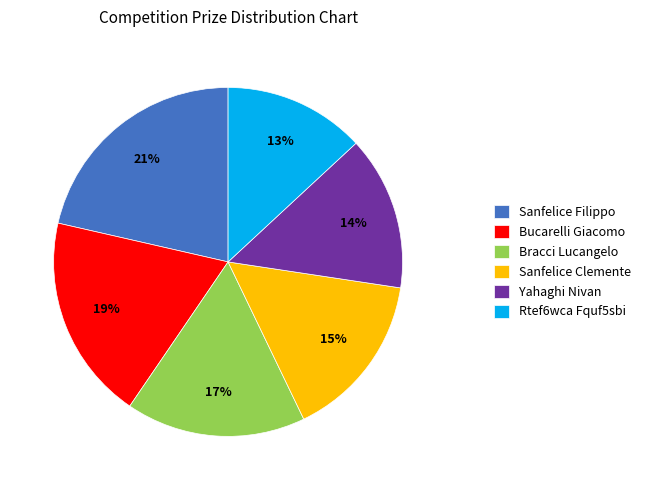

Does any single category account for the majority?

No